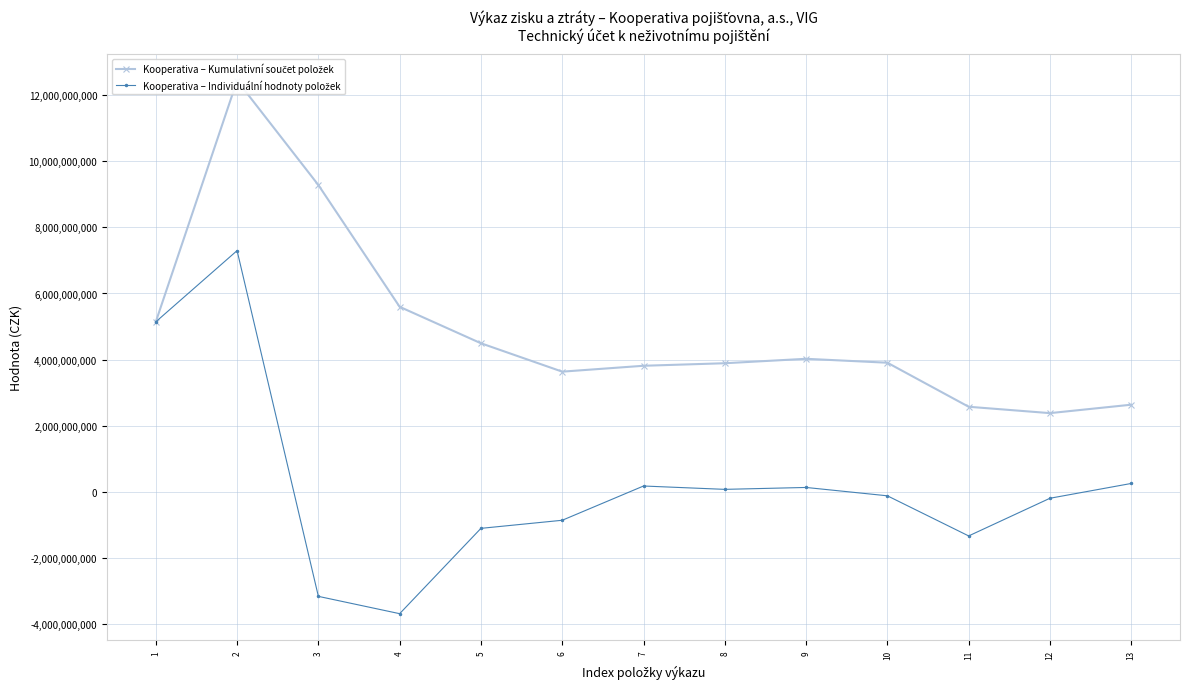

At which label does Kooperativa – Individuální hodnoty položek reach its minimum?

4